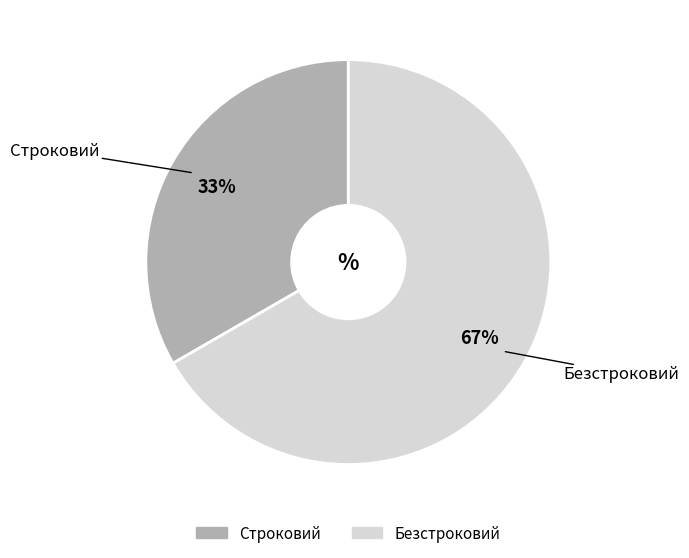

To the nearest percent, what is the average slice percentage?

50%